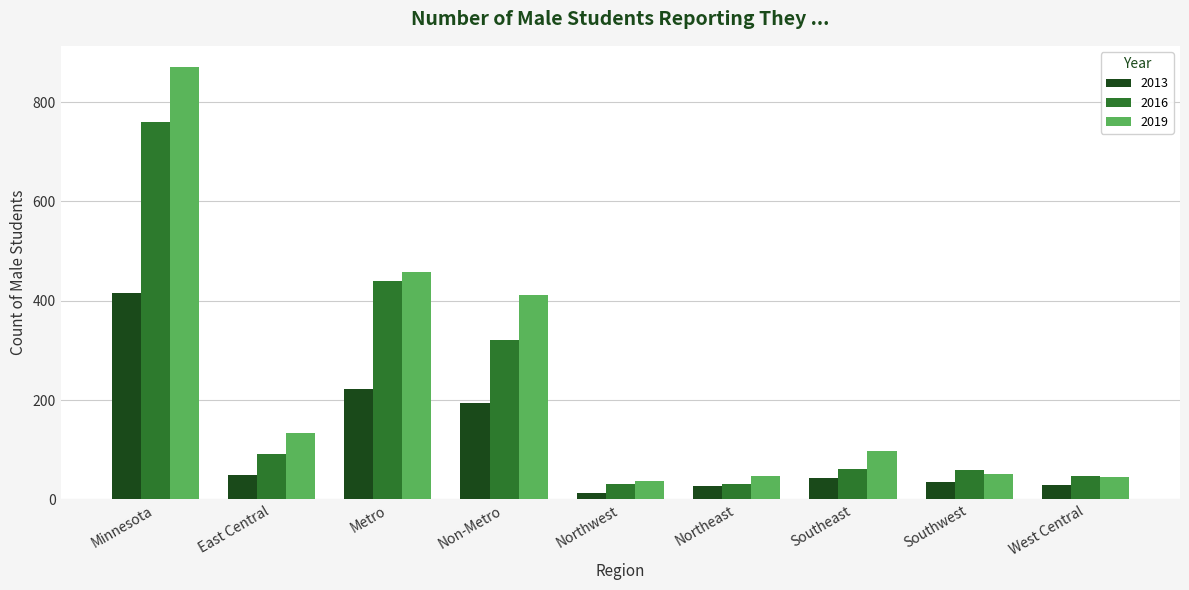

Which series changed the most between Metro and Northeast?

2019